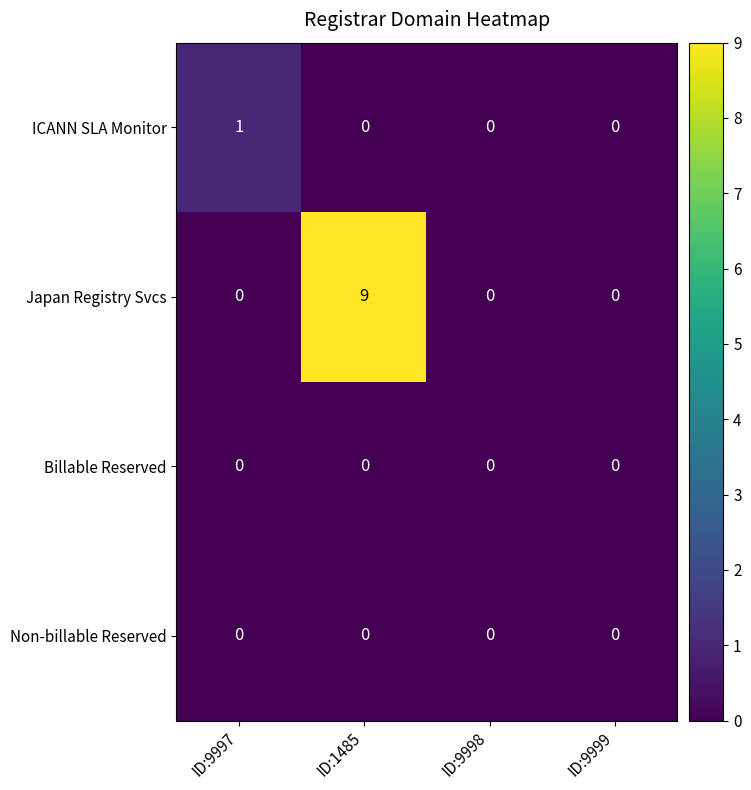

How many values in ICANN SLA Monitor are above zero?

1